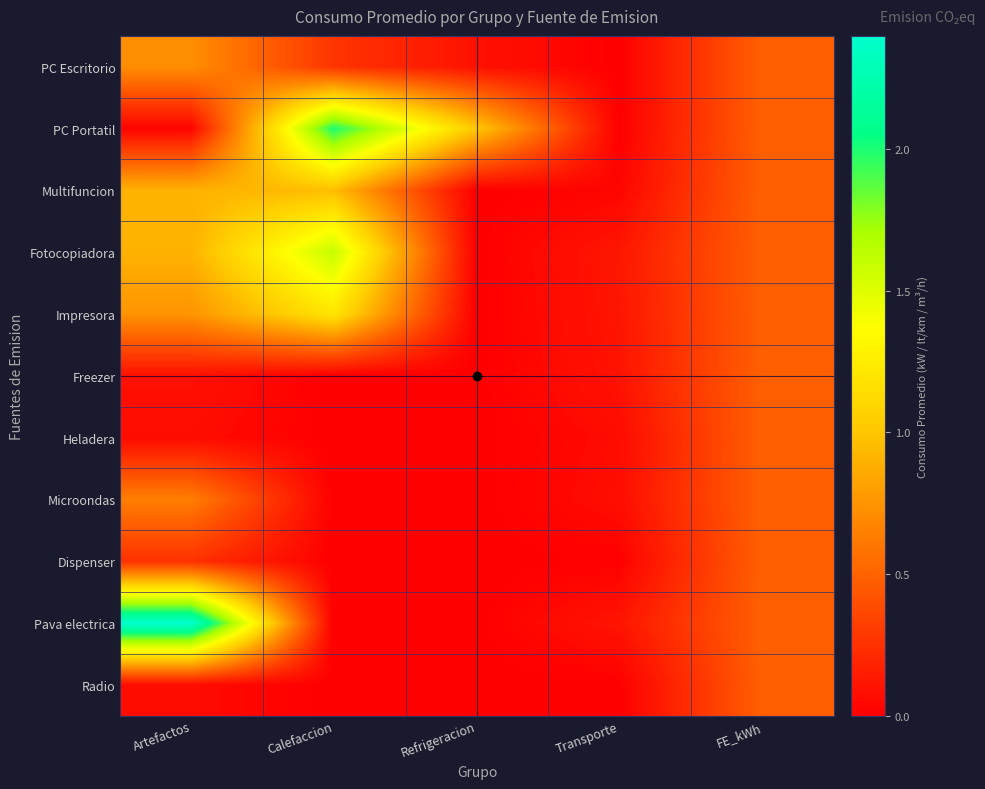

At which category does the chart reach its minimum across all series?

Transporte